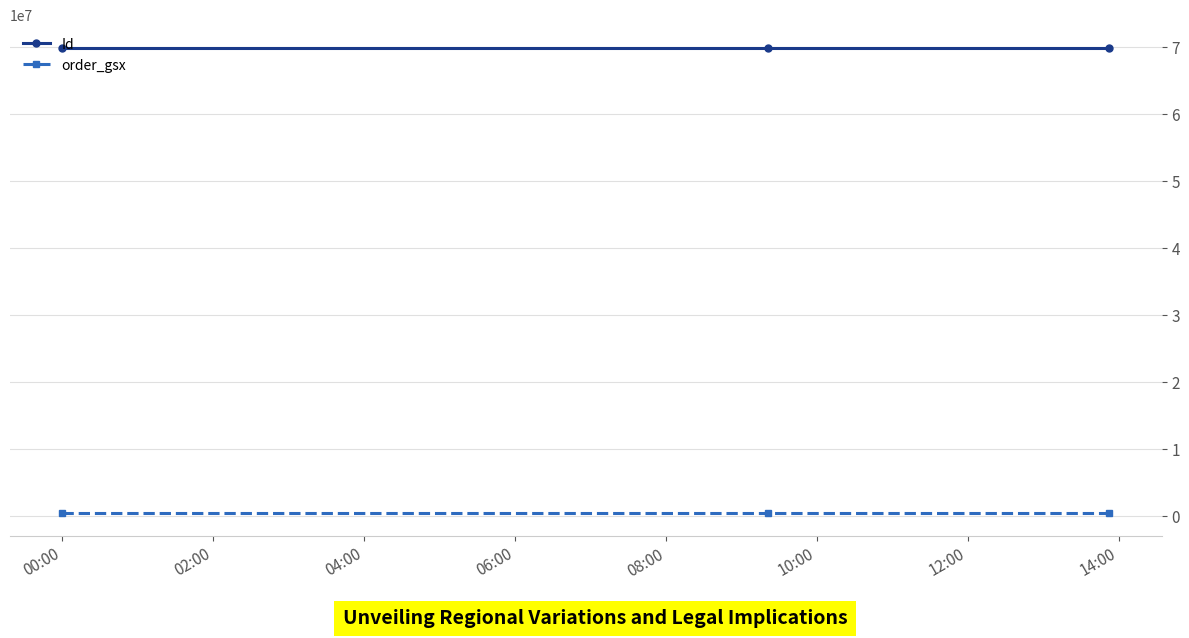

What is the average value of the order_gsx series?

574789